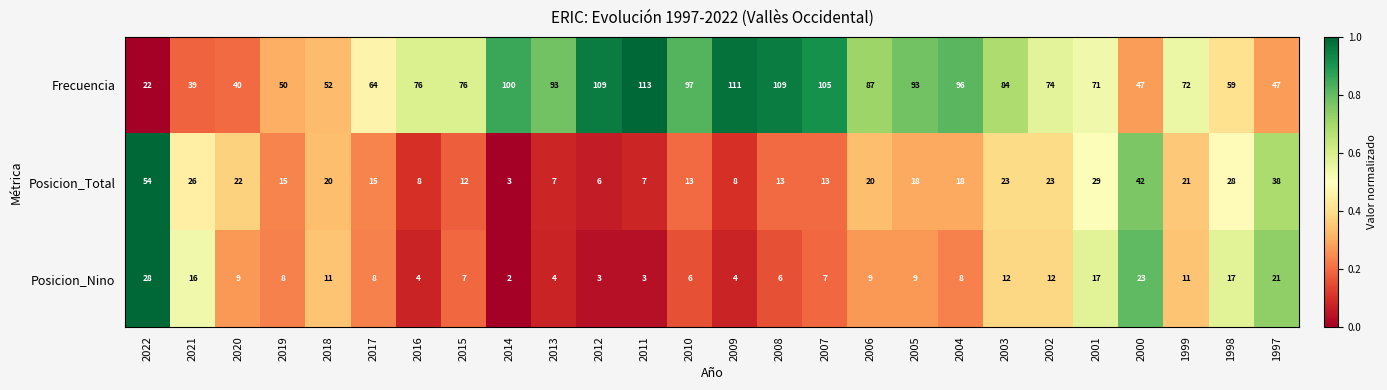

At 2008, list the series in order from largest to smallest.

Frecuencia, Posicion_Total, Posicion_Nino